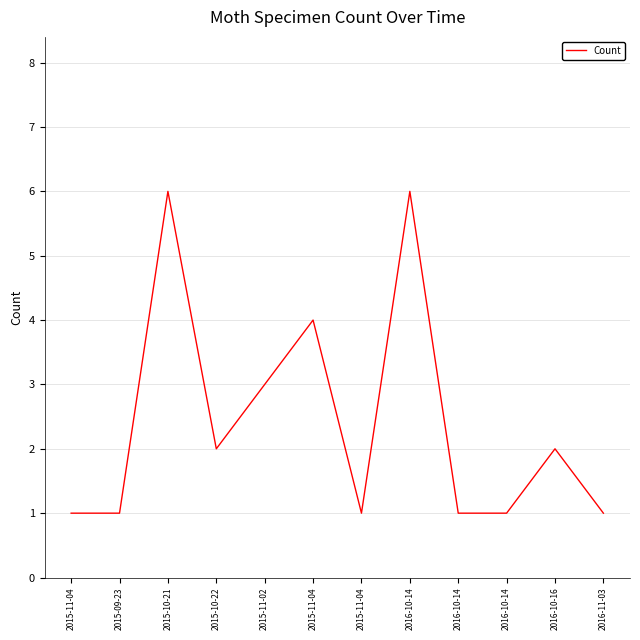

Reading right to left, what are all the values shown in this chart?

2016-11-03=1	2016-10-16=2	2016-10-14=1	2016-10-14=1	2016-10-14=6	2015-11-04=1	2015-11-04=4	2015-11-02=3	2015-10-22=2	2015-10-21=6	2015-09-23=1	2015-11-04=1